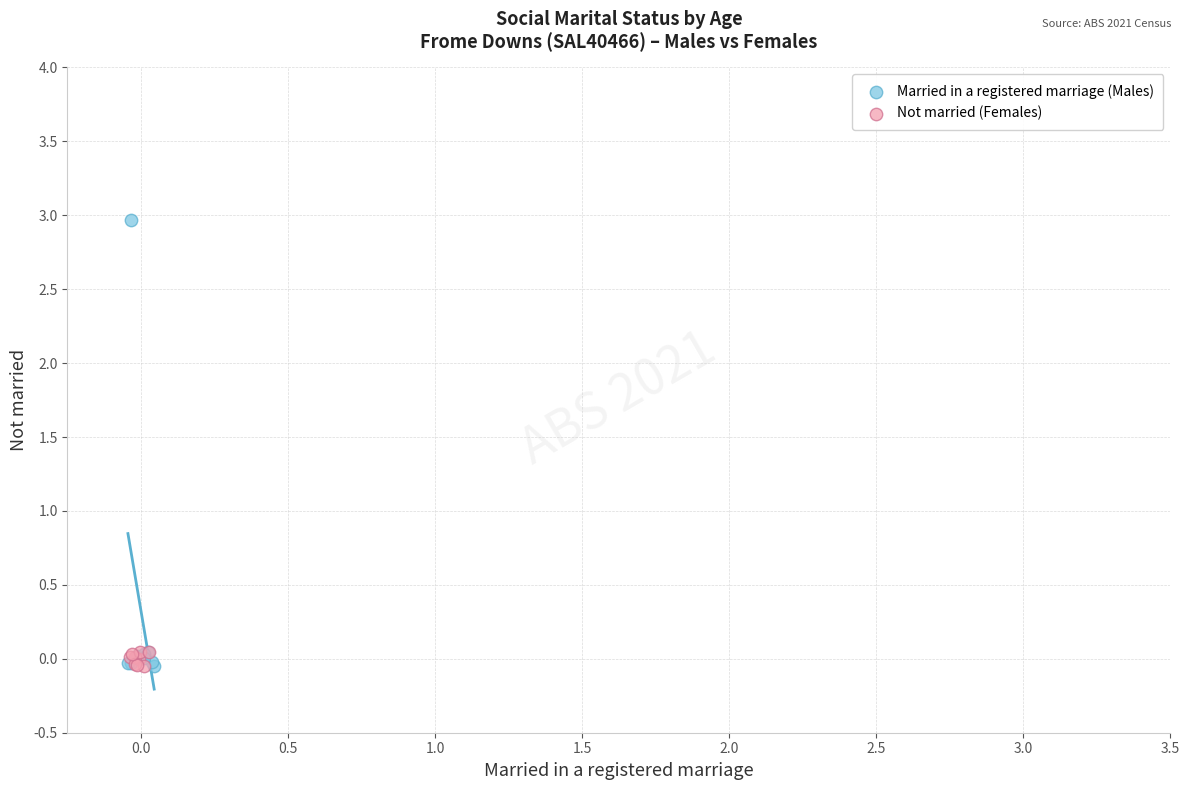

Which series has the widest spread of Y values?

Married in a registered marriage (Males)